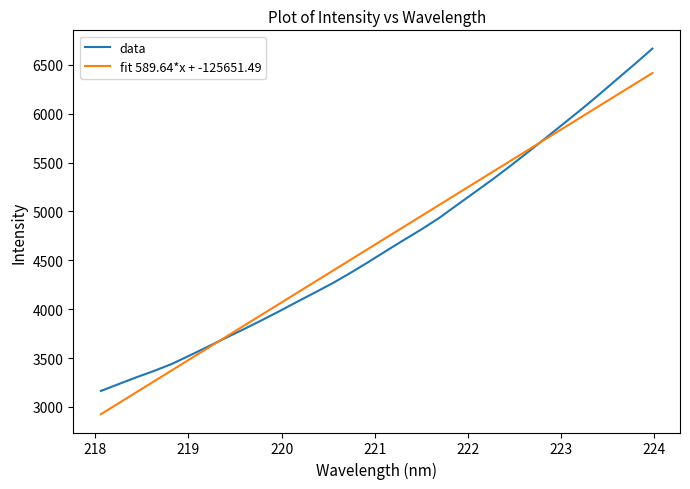

How many values in the fit 589.64*x + -125651.49 series exceed 4728?

16